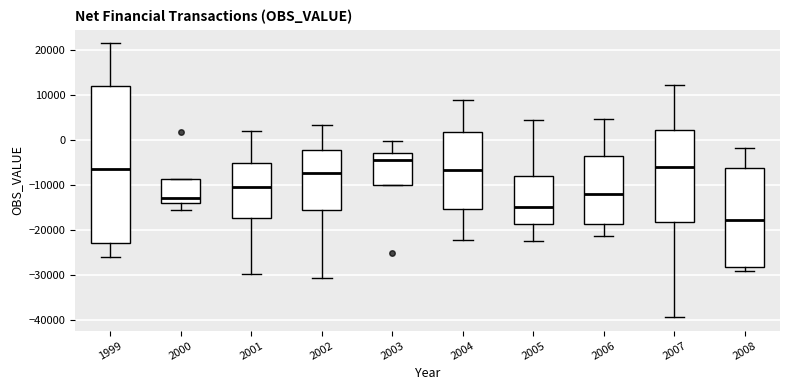

Which box's median line is the lowest?

2008